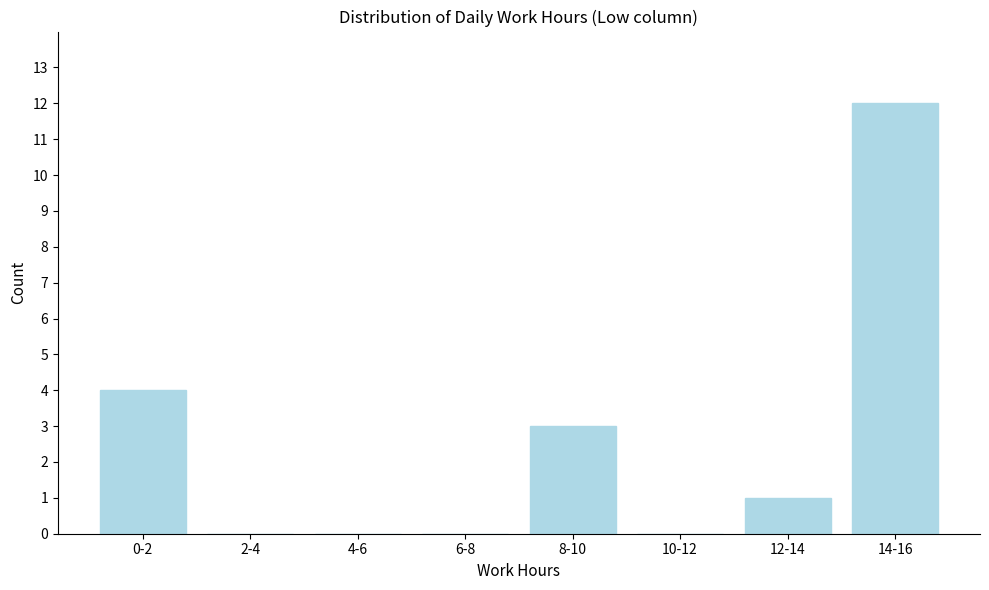

Reading left to right, list all the values displayed in this chart.

0-2=4	2-4=0	4-6=0	6-8=0	8-10=3	10-12=0	12-14=1	14-16=12